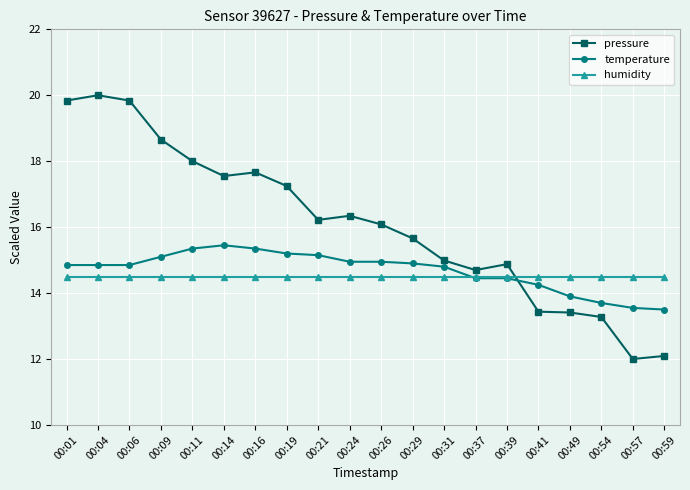

True or false: pressure has more than 1 interior local peaks.

True